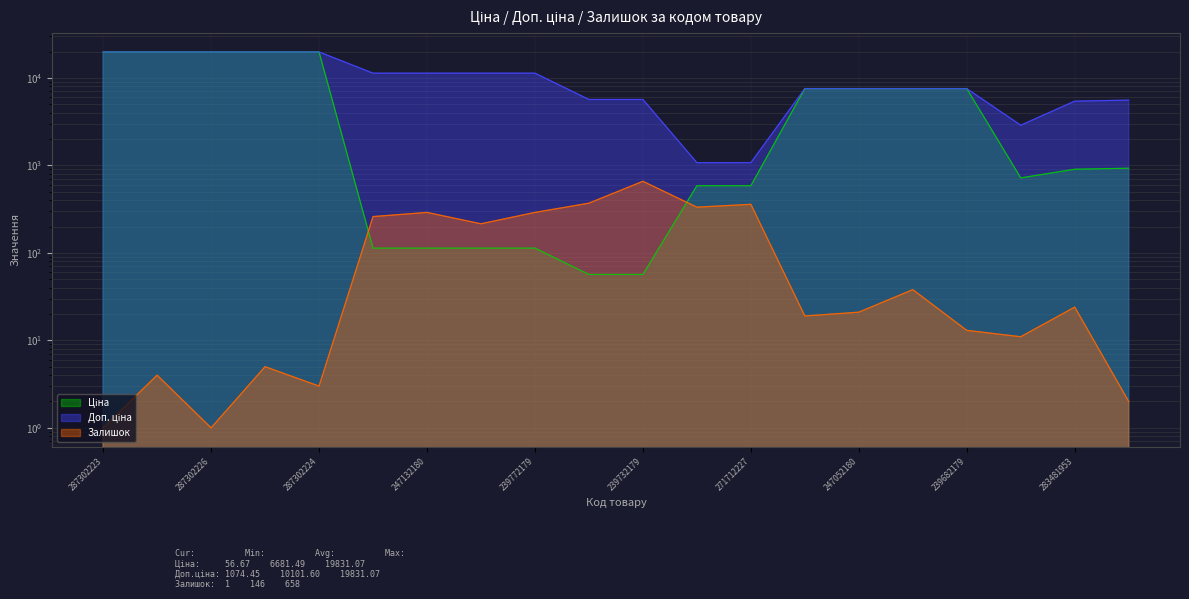

What are all the series names shown in the legend?

Ціна, Доп. ціна, Залишок